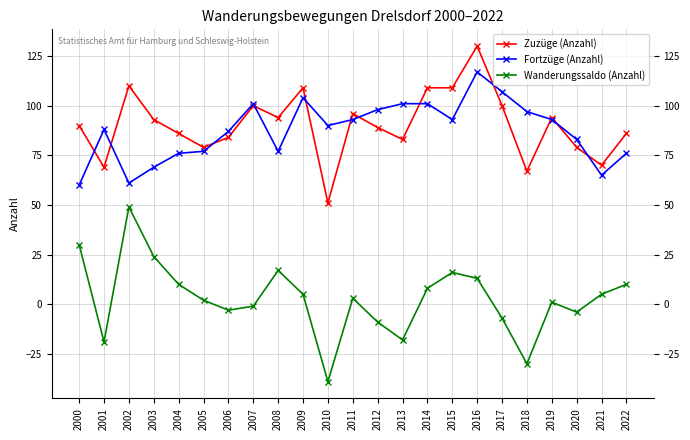

Read the Fortzüge (Anzahl) value at 2020, to the nearest 10.

80